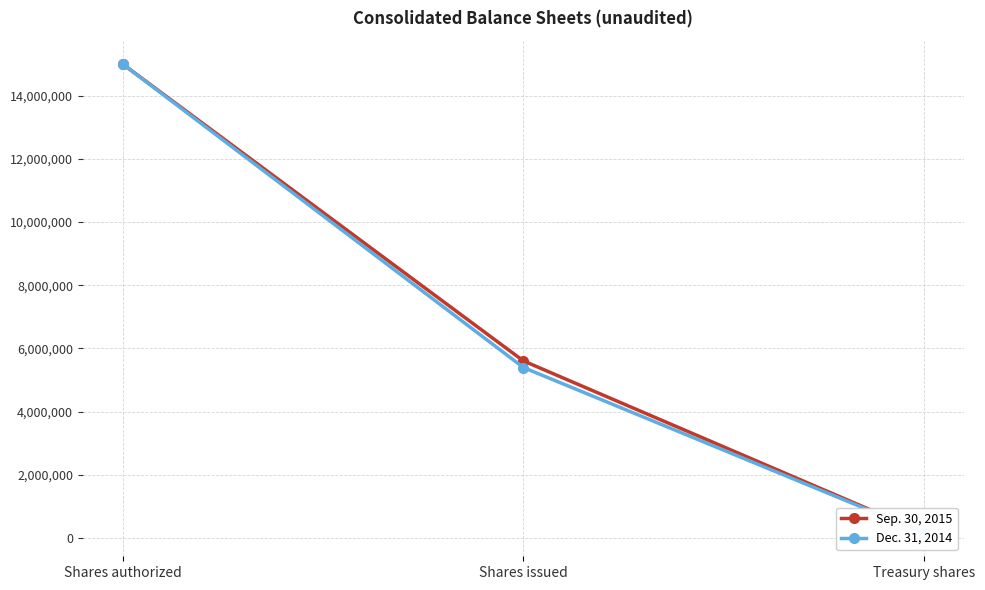

Which series has the widest spread of values?

Sep. 30, 2015